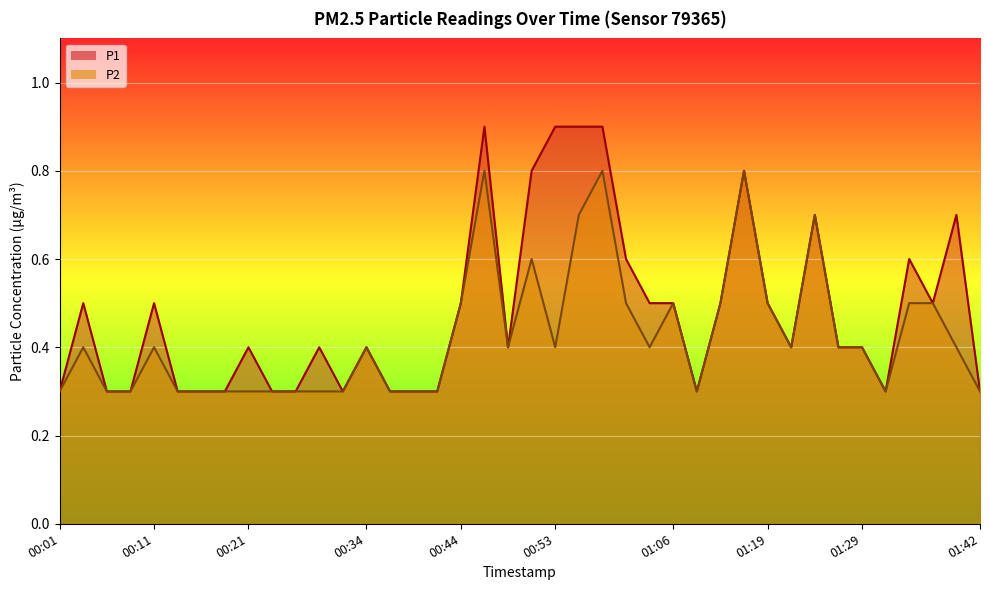

Where is the first local maximum for P2?

00:04